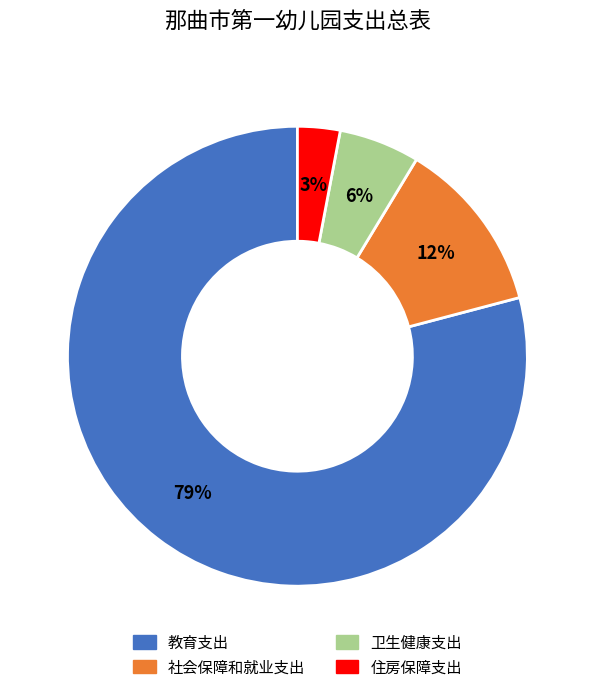

Do 社会保障和就业支出 and 住房保障支出 together represent more than half of the pie?

No